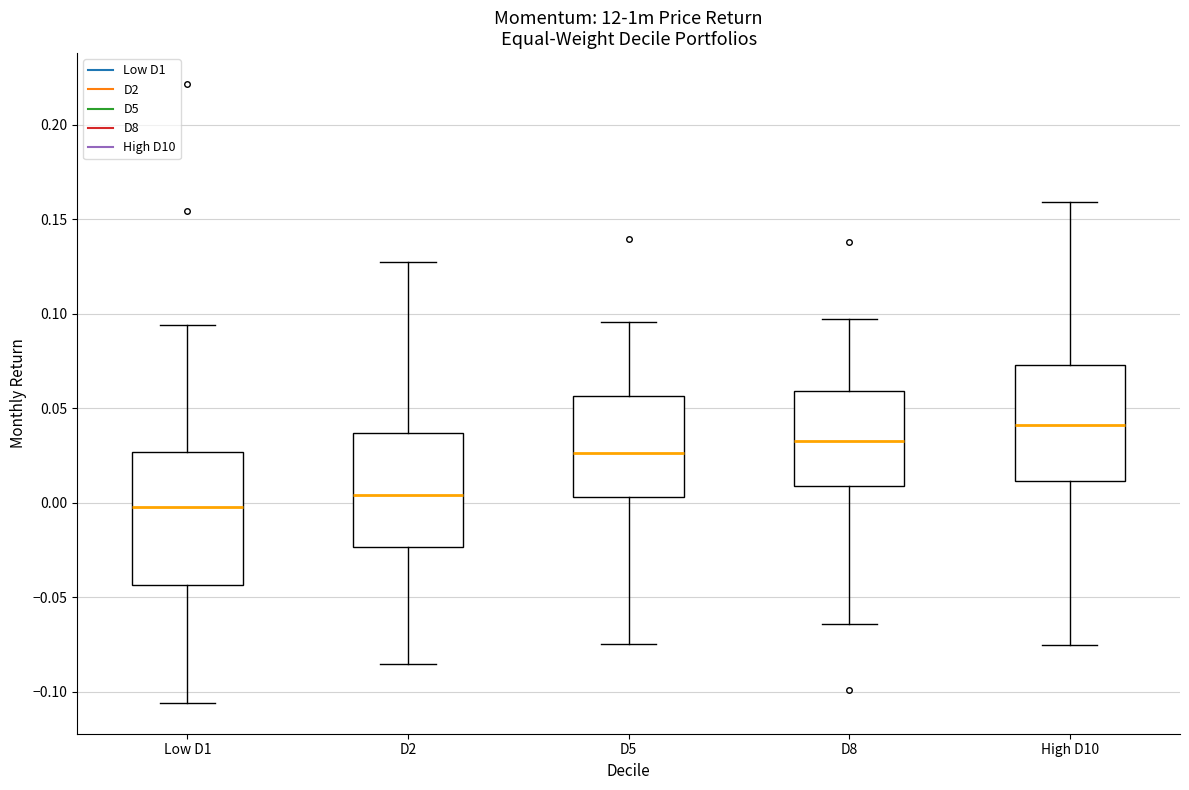

Where is the upper edge of the box for D8 on the y-axis? The values are not printed on the chart, so give them approximately, as read against the axis.

0.060